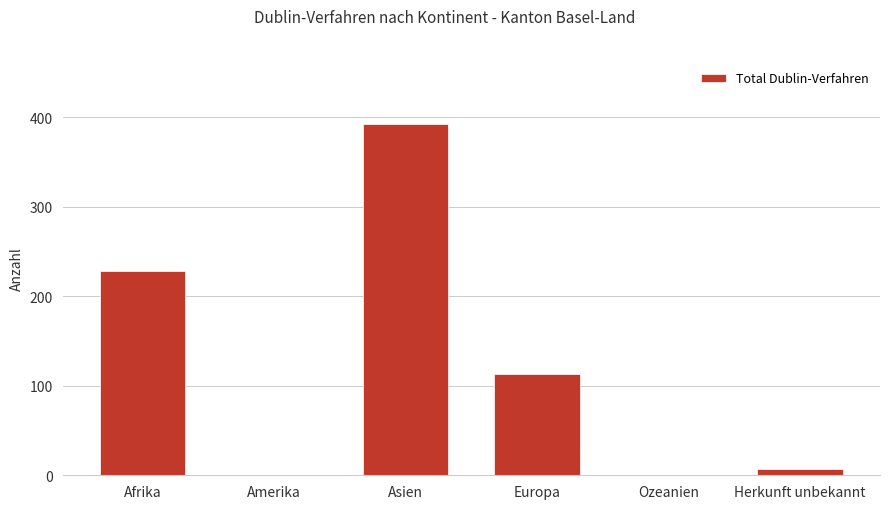

Which has a higher value, Afrika or Amerika?

Afrika